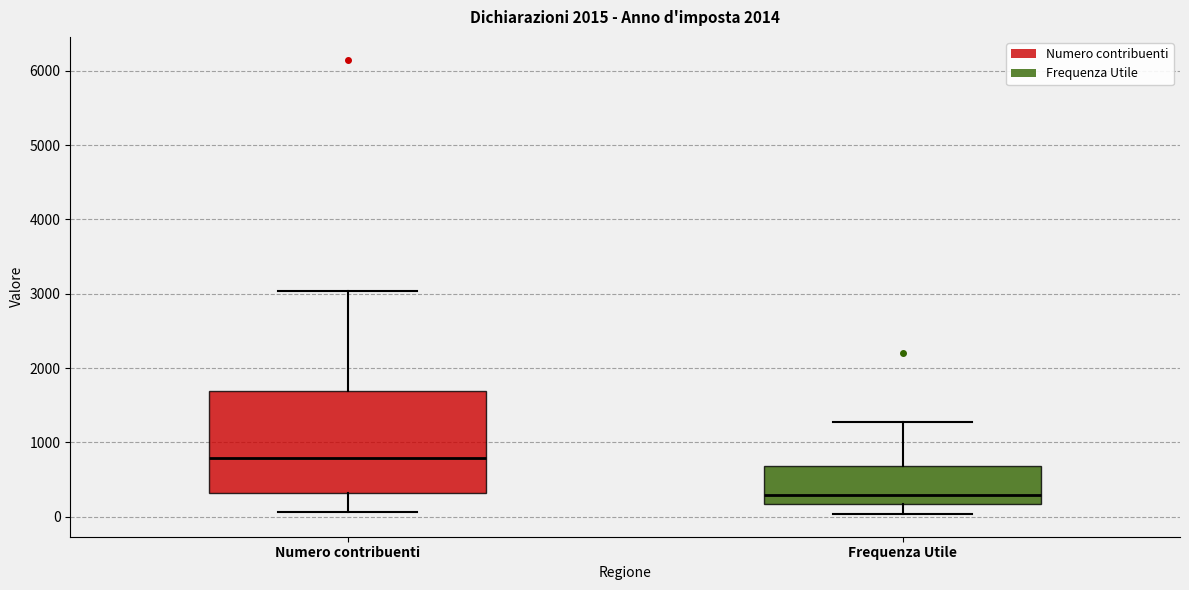

Comparing the boxes themselves (not the whiskers), which one is the tallest?

Numero contribuenti